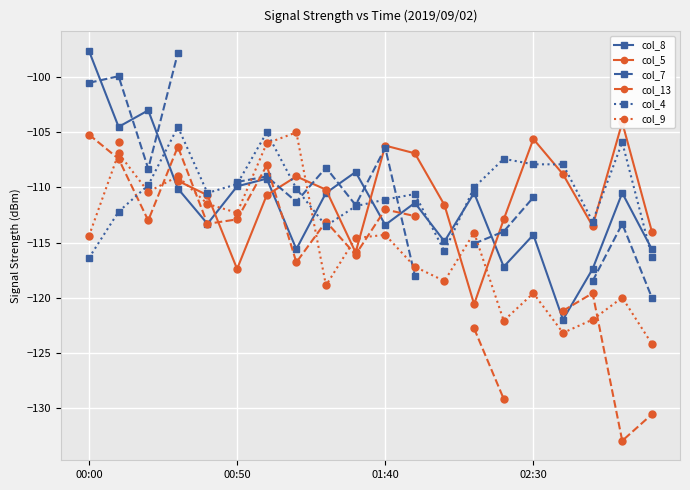

In col_4, how many points are lower than both neighbors (excluding endpoints)?

4